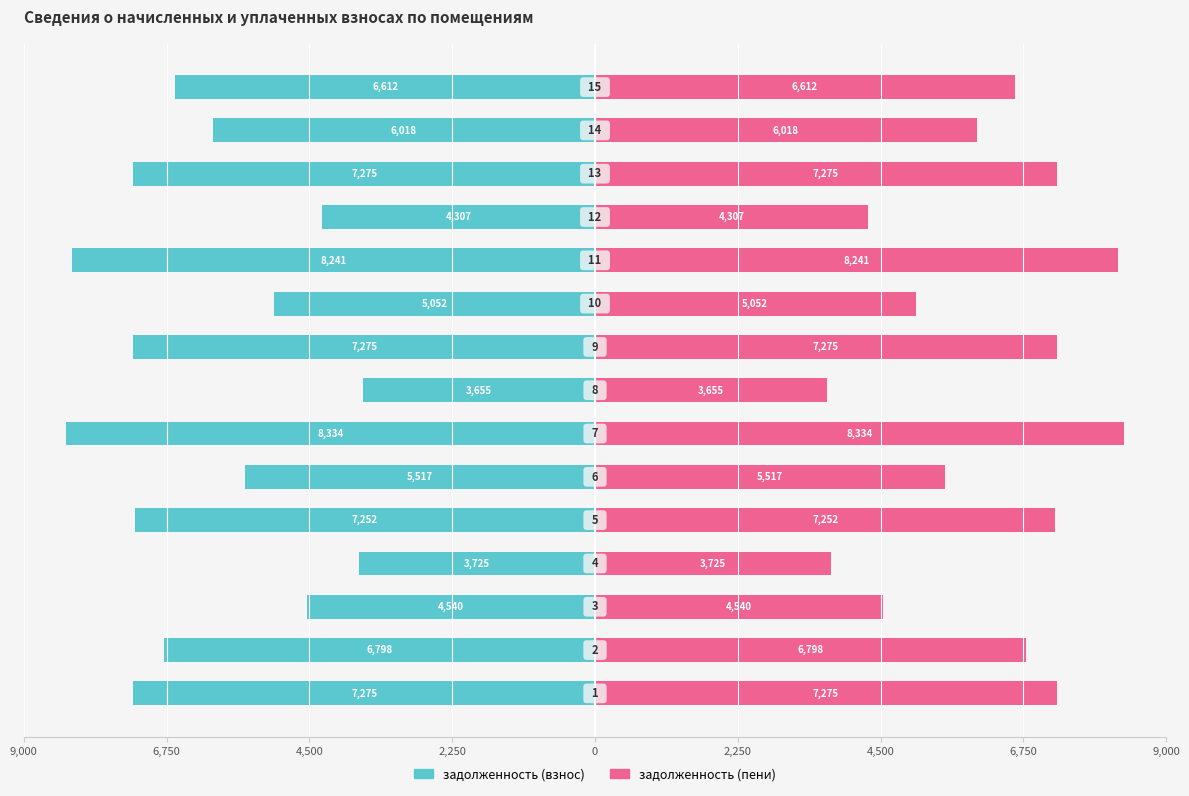

Between 6,750 and 6,750, which is larger?

6,750